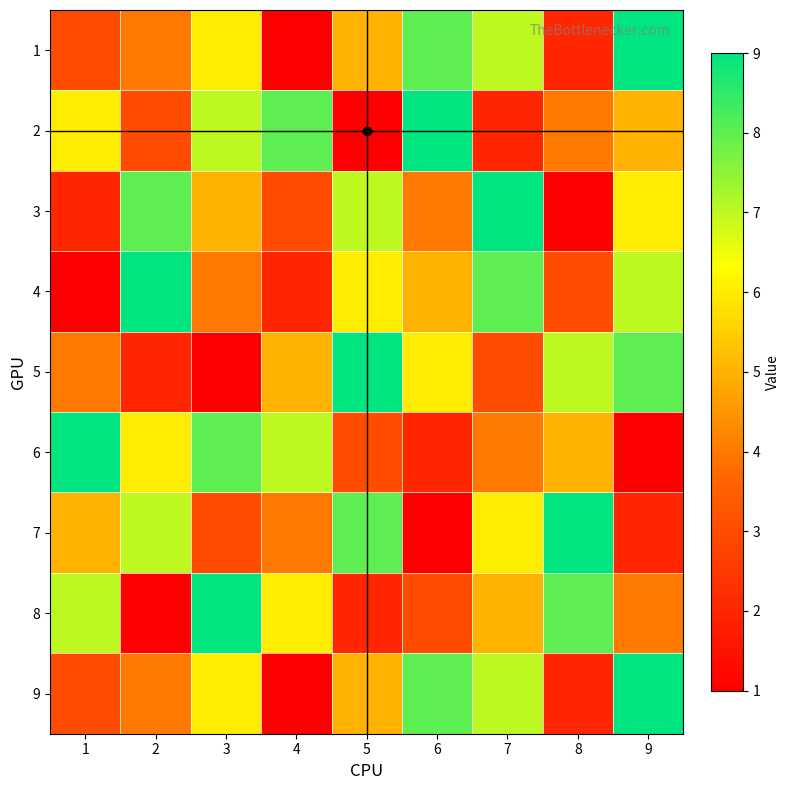

What is the spread (max minus min) of values at 1?

8